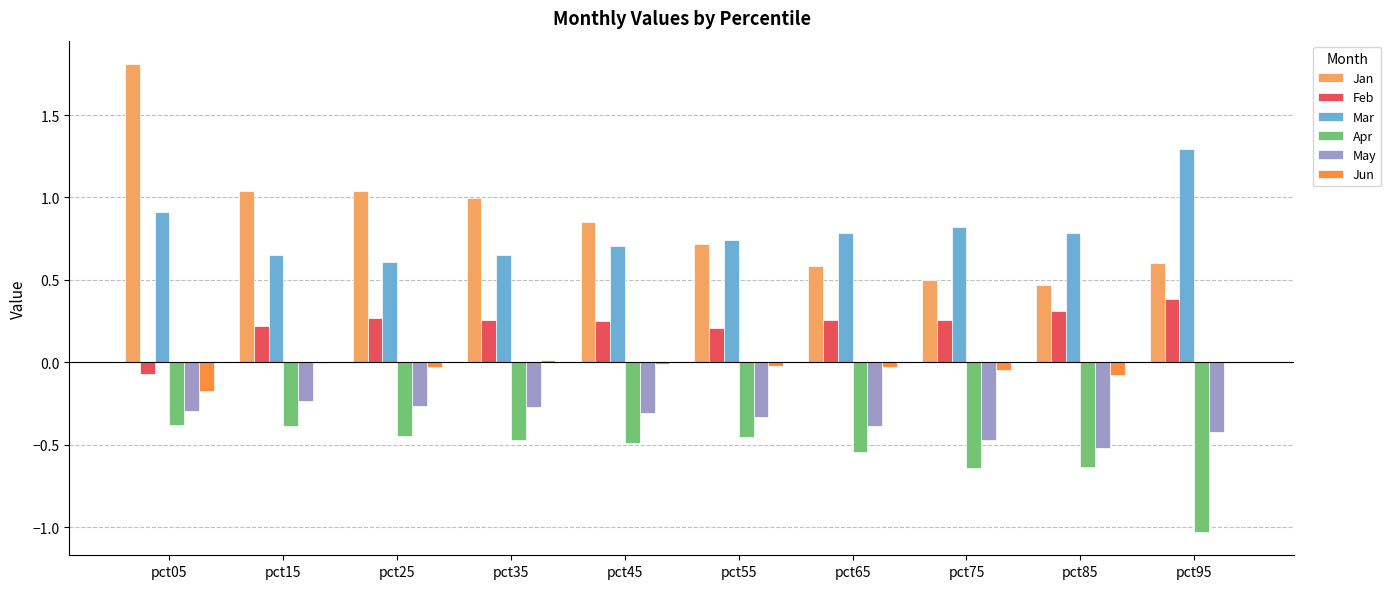

At which category is the sum across all series the highest?

pct05